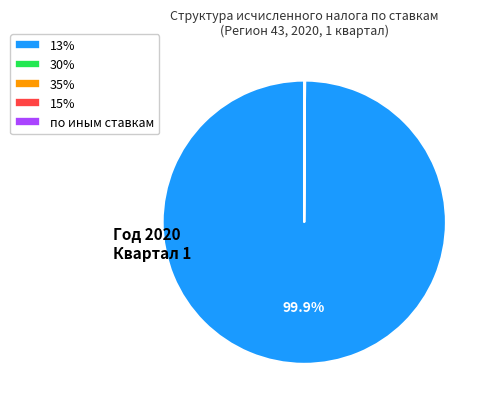

How much of the chart is everything except 13%?

0.1%